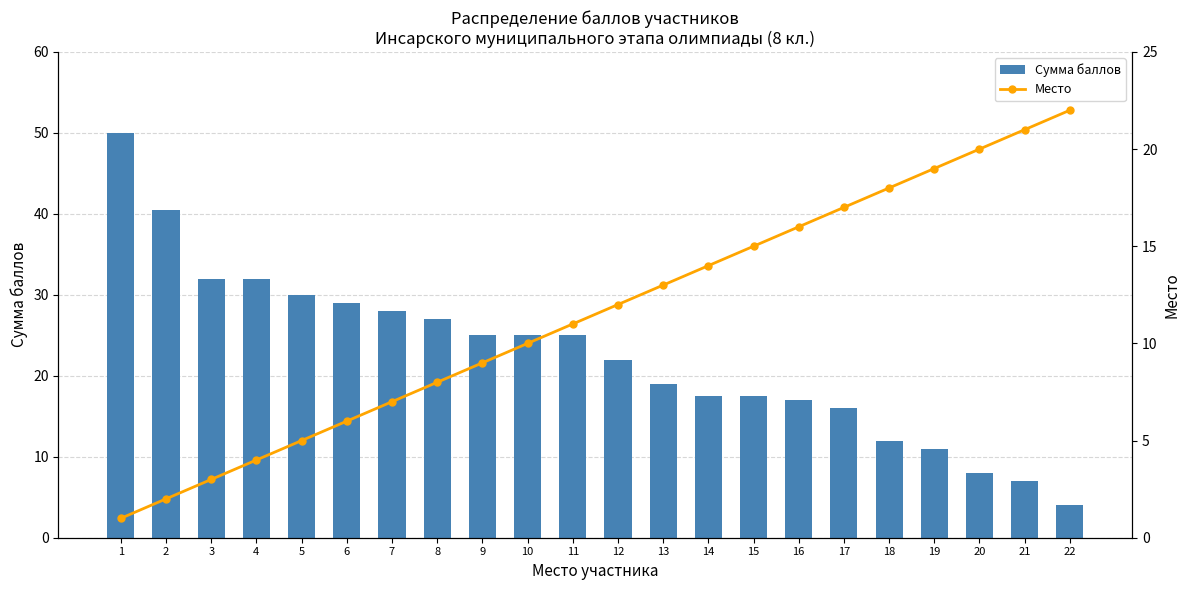

What is the difference between the highest and lowest values at 10?

15.0